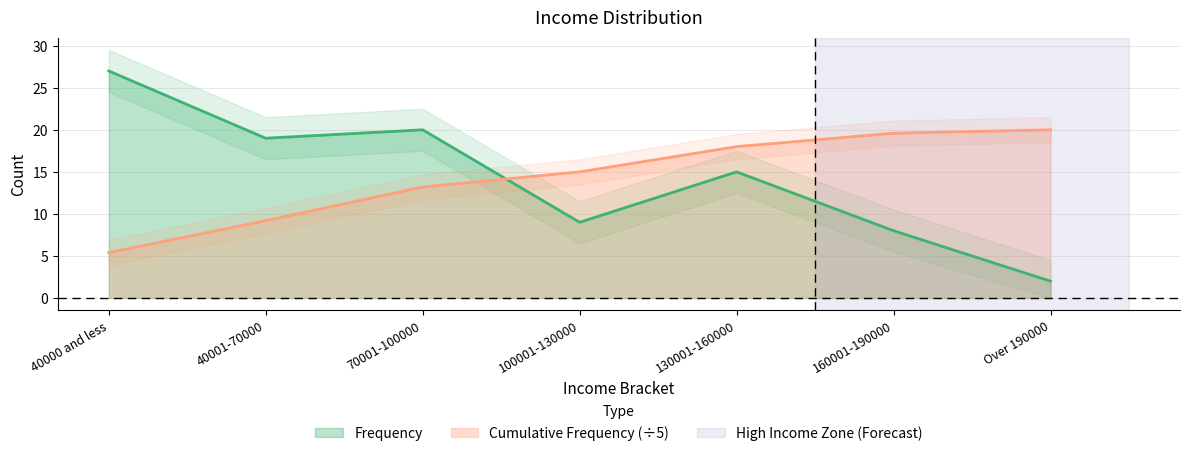

What is the spread (max minus min) of values at 40000 and less?

21.6